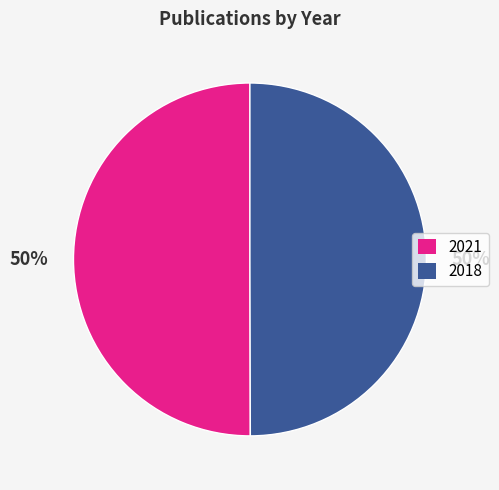

To the nearest percent, what is the average slice percentage?

50%